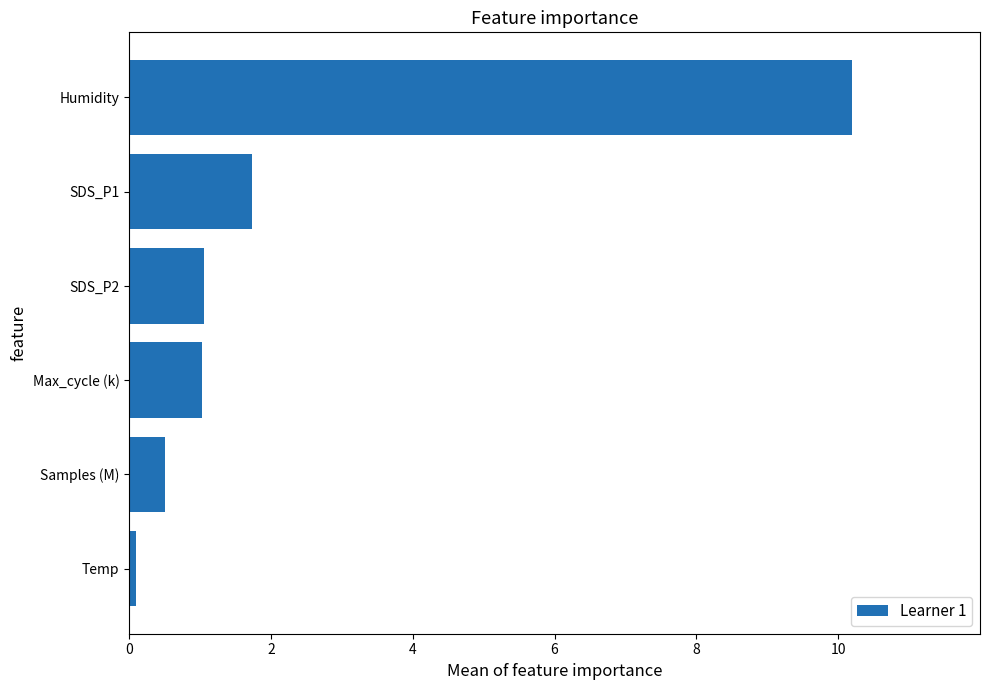

Between Samples (M) and Temp, which is larger?

Samples (M)